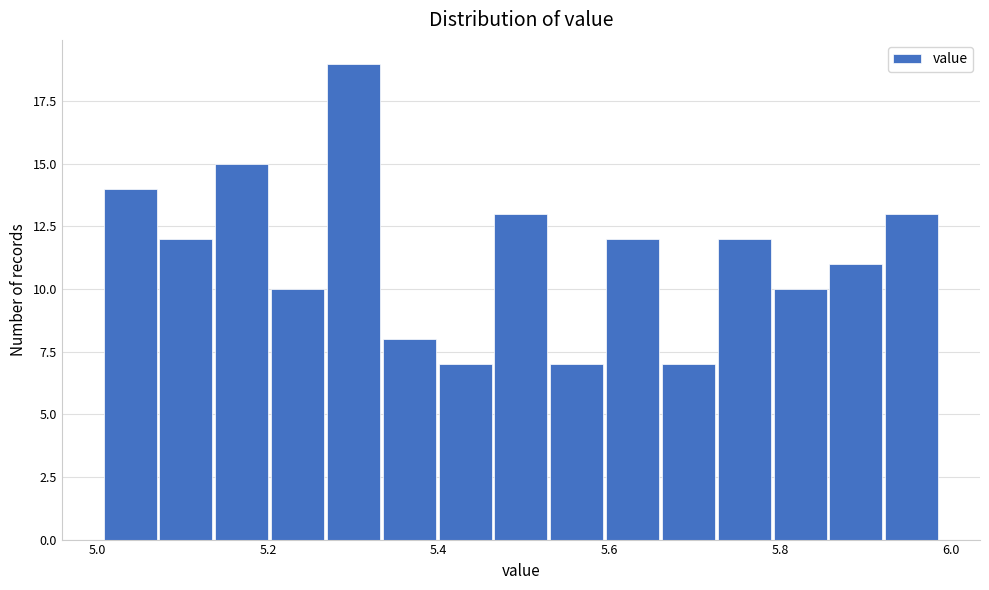

Around what value on the x-axis is the tallest bar? Give the approximate position of its centre, as read against the axis.

5.30